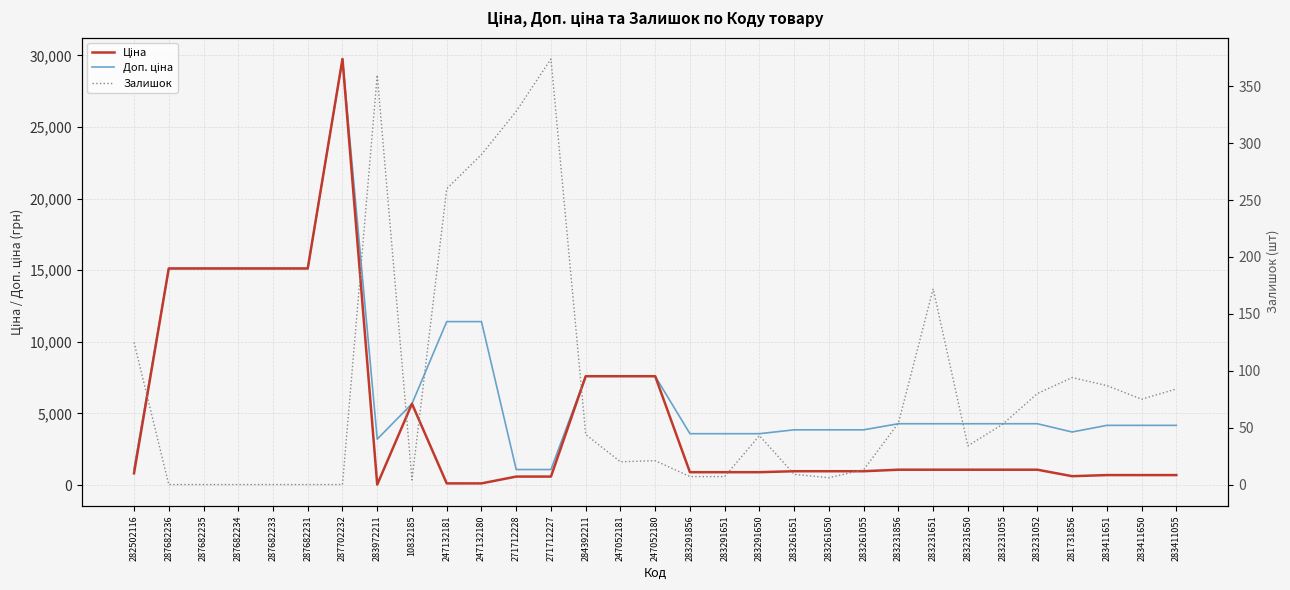

At which label does Ціна first exceed 963?

287682236